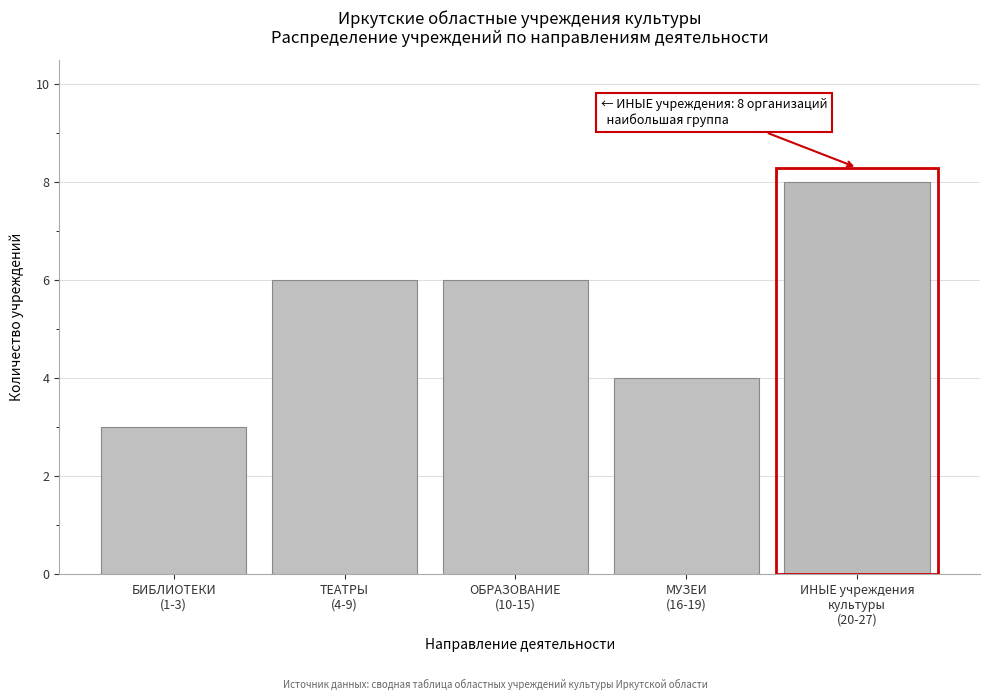

Reading right to left, transcribe all the data shown in this chart.

8	4	6	6	3